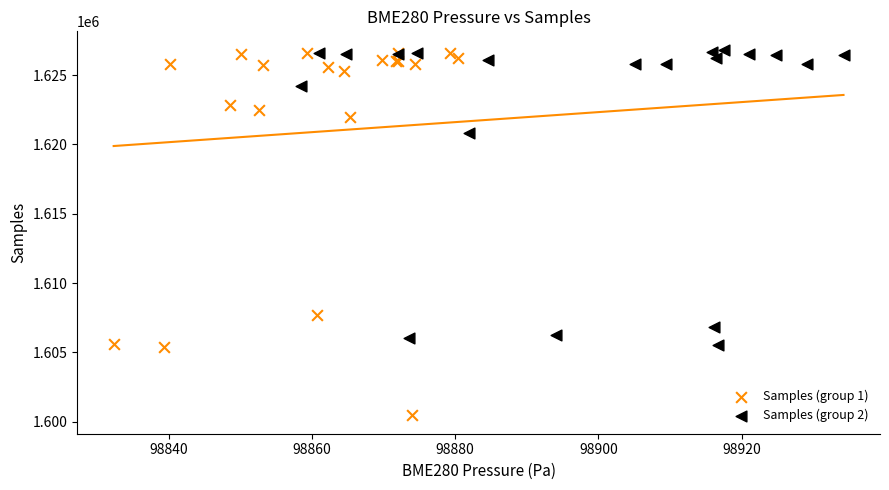

Which series has the largest Y range (max minus min)?

Samples (group 1)